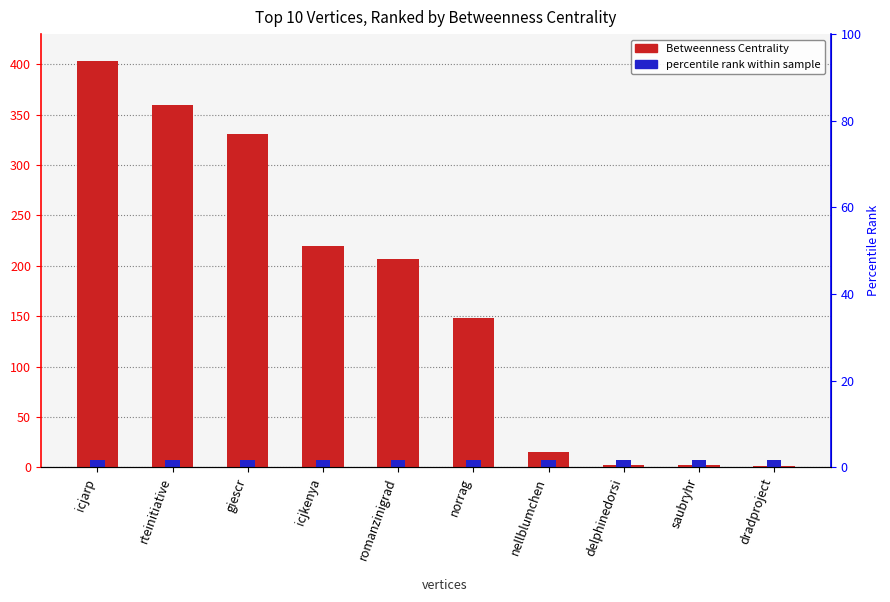

Rank the categories by value from lowest to highest.

dradproject, delphinedorsi, saubryhr, nellblumchen, norrag, romanzinigrad, icjkenya, giescr, rteinitiative, icjarp